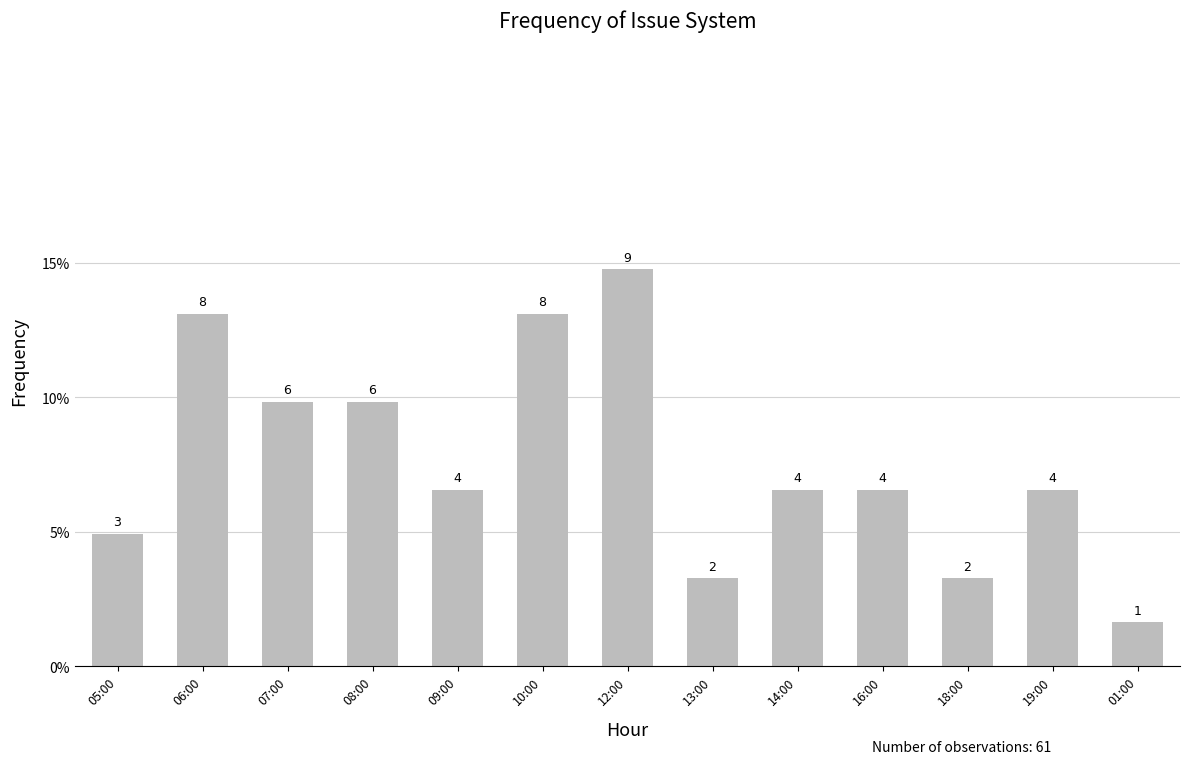

Does the chart contain any negative values?

No